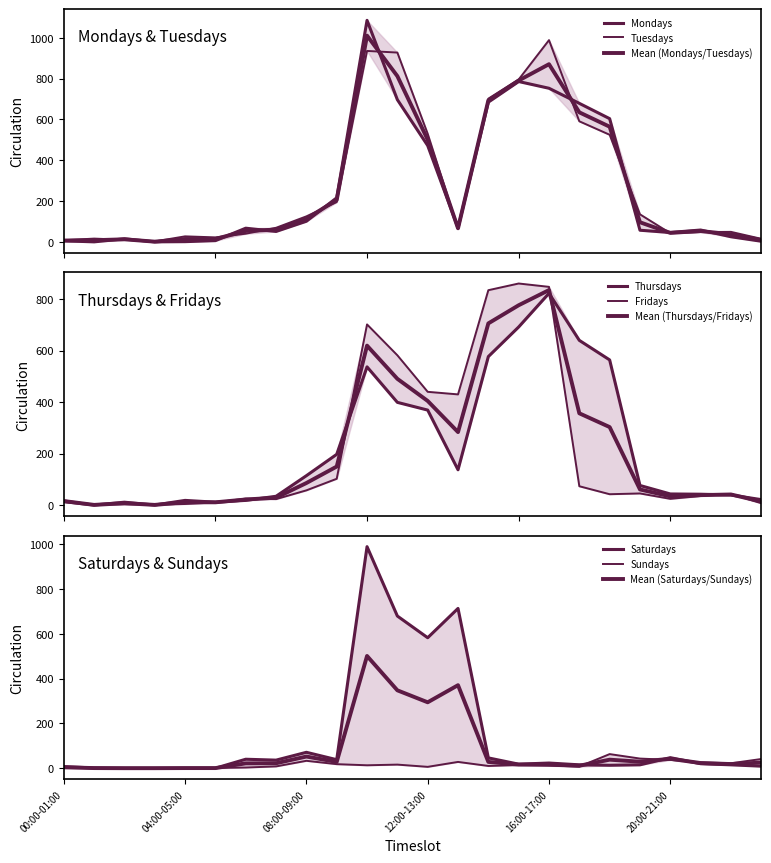

What is the difference between the Tuesdays values at 20:00-21:00 and 05:00-06:00?

20